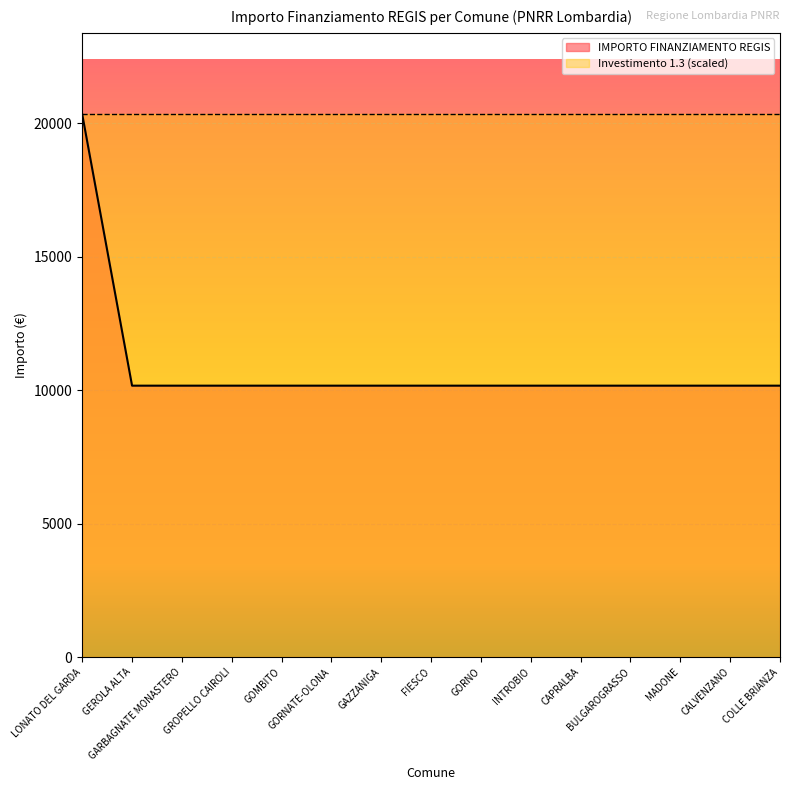

Which category has the lowest value across all series?

GEROLA ALTA